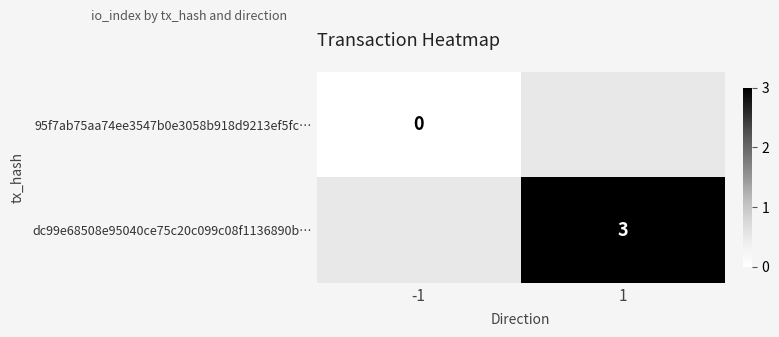

Is it true that dc99e68508e95040ce75c20c099c08f1136890b… equals 3.0 at 1?

True